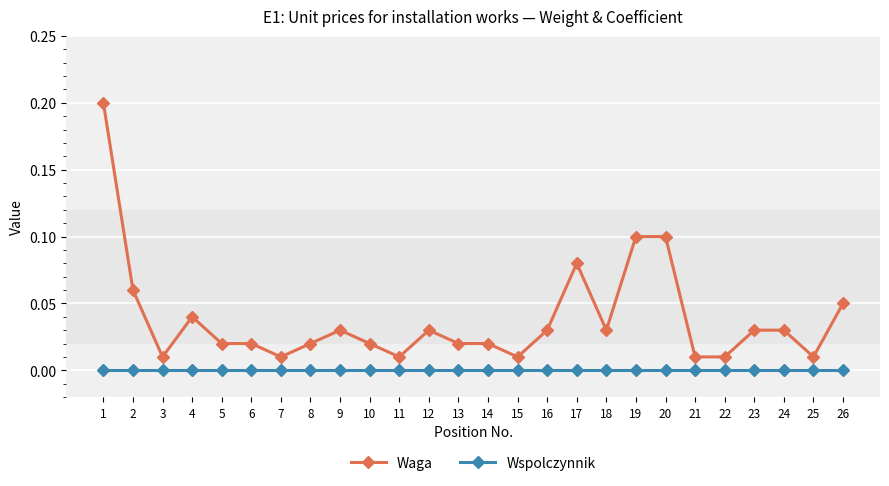

True or false: Waga has a value of 0.0 at 21.

True